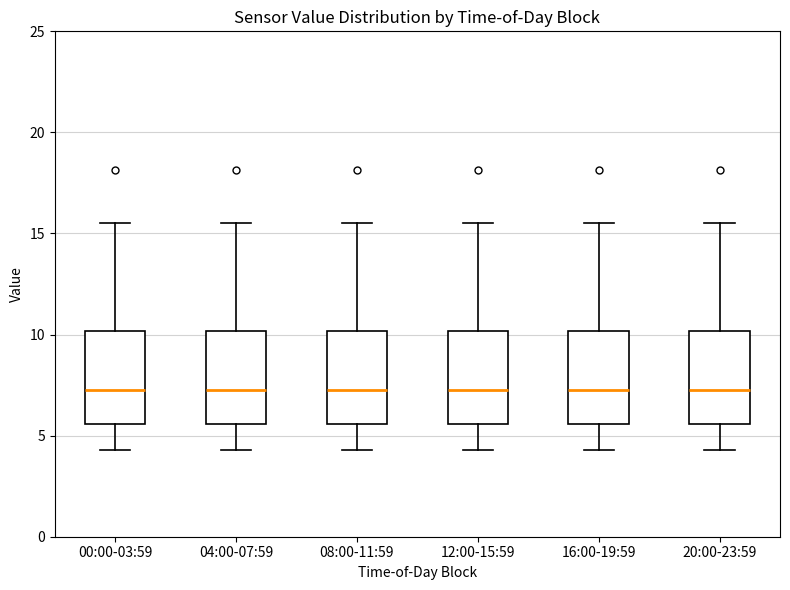

Where does the median line of the box for 20:00-23:59 sit on the y-axis? The values are not printed on the chart, so give them approximately, as read against the axis.

7.5